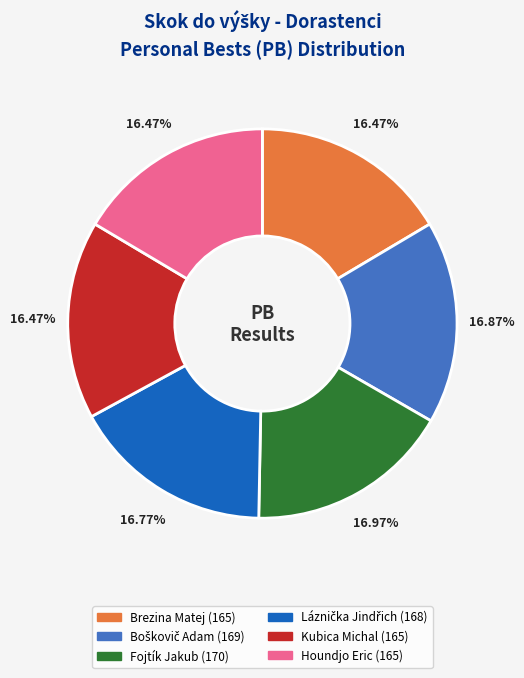

Is the sum of Houndjo Eric and Kubica Michal greater than half?

No